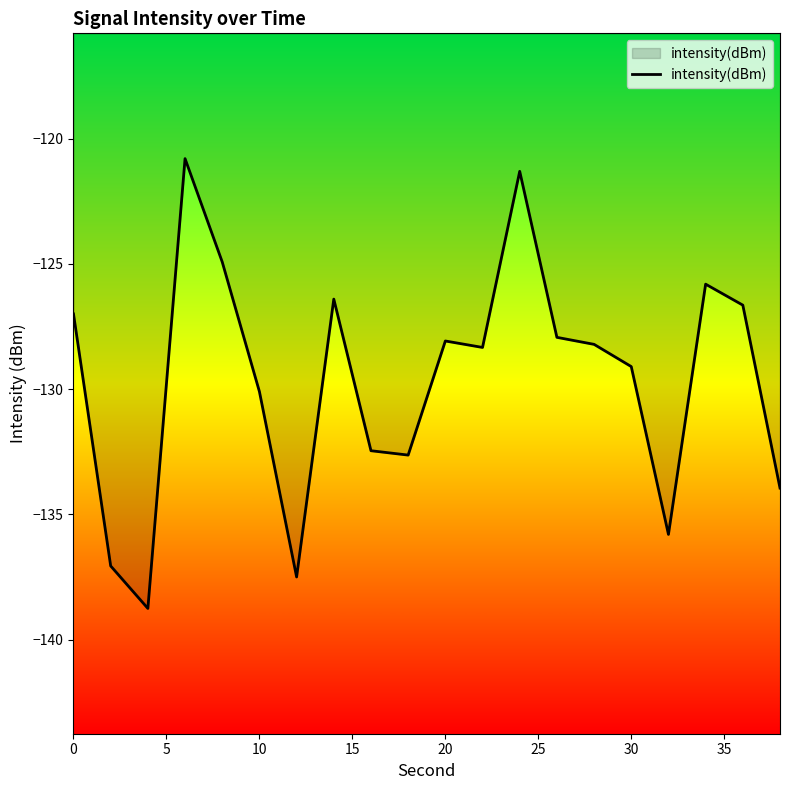

Reading left to right, transcribe all the data shown in this chart.

-127.0	-137.1	-138.7	-120.8	-124.9	-130.1	-137.5	-126.4	-132.5	-132.6	-128.1	-128.3	-121.3	-127.9	-128.2	-129.1	-135.8	-125.8	-126.6	-133.9